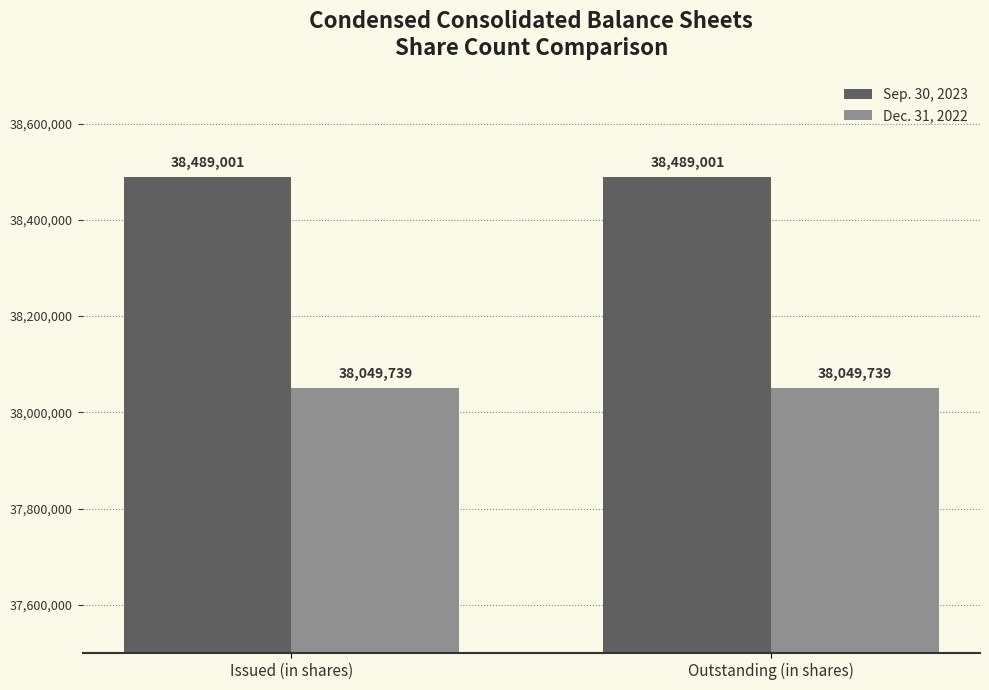

What is the label of the 1st bar from the right?

Outstanding (in shares)